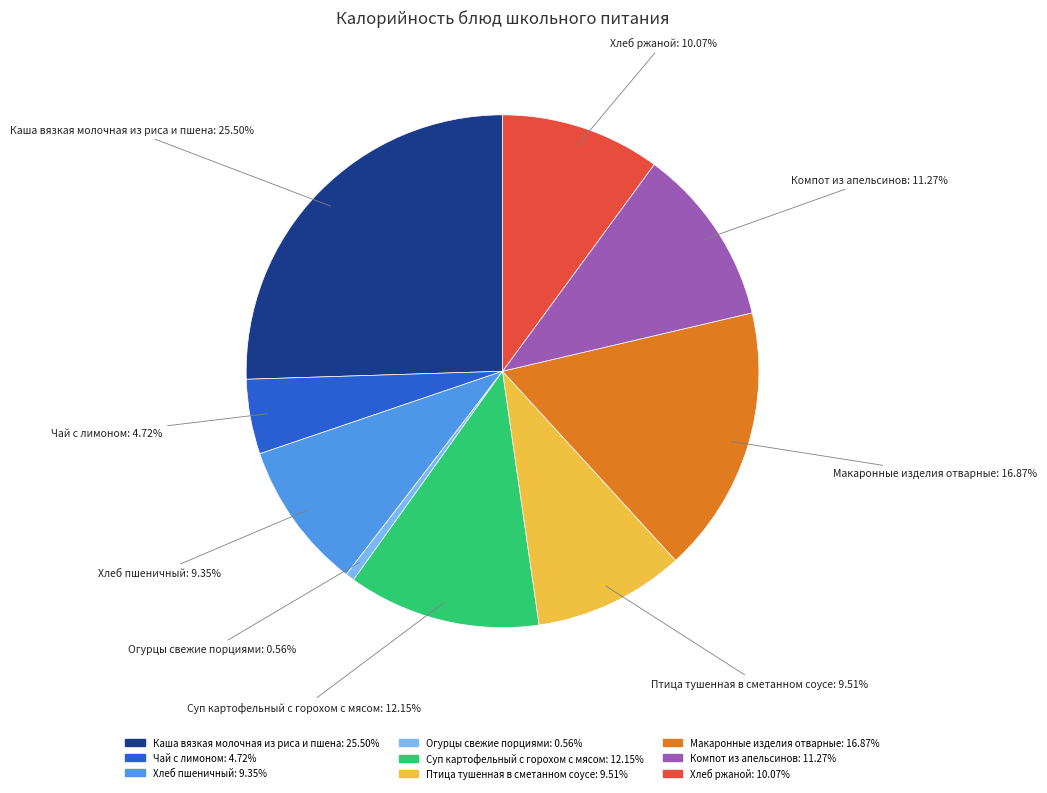

To the nearest percent, what is the difference between the Огурцы свежие порциями and Чай с лимоном slice percentages?

4%